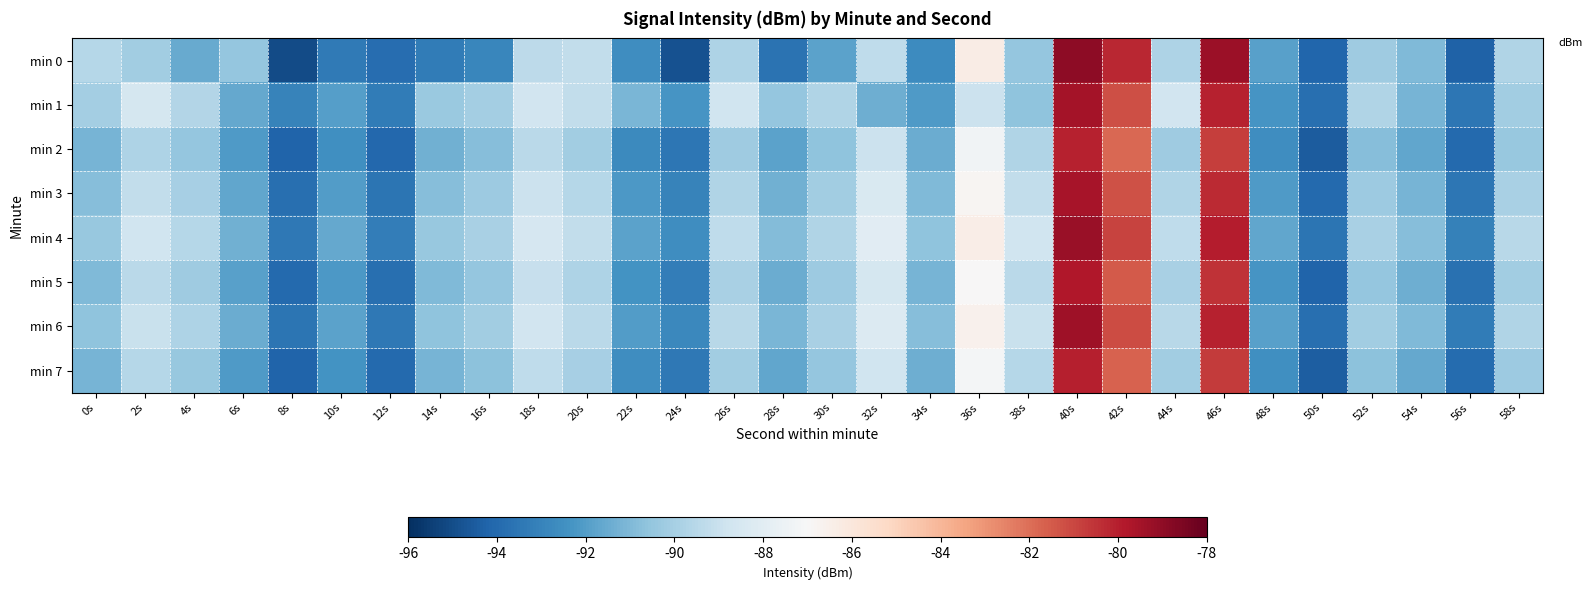

Which category has the highest value across all series?

40s